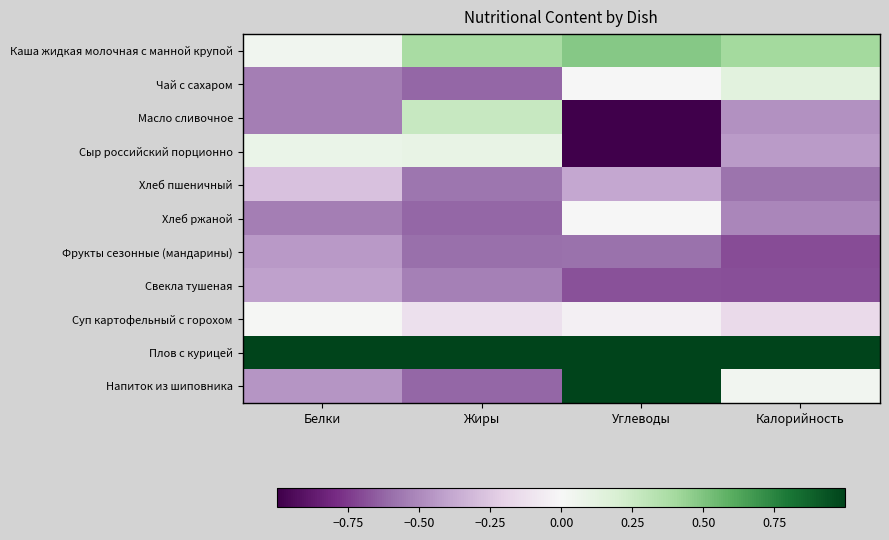

Reading left to right, list all the values displayed in this chart.

Каша жидкая молочная с манной крупой: Белки=0.0	Жиры=0.4	Углеводы=0.5	Калорийность=0.4
Чай с сахаром: Белки=-0.5	Жиры=-0.6	Углеводы=0.0	Калорийность=0.1
Масло сливочное: Белки=-0.5	Жиры=0.3	Углеводы=-1.2	Калорийность=-0.5
Сыр российский порционно: Белки=0.1	Жиры=0.1	Углеводы=-1.2	Калорийность=-0.4
Хлеб пшеничный: Белки=-0.3	Жиры=-0.6	Углеводы=-0.4	Калорийность=-0.6
Хлеб ржаной: Белки=-0.5	Жиры=-0.6	Углеводы=0.0	Калорийность=-0.5
Фрукты сезонные (мандарины): Белки=-0.4	Жиры=-0.6	Углеводы=-0.6	Калорийность=-0.7
Свекла тушеная: Белки=-0.4	Жиры=-0.5	Углеводы=-0.7	Калорийность=-0.7
Суп картофельный с горохом: Белки=0.0	Жиры=-0.1	Углеводы=-0.0	Калорийность=-0.2
Плов с курицей: Белки=3.1	Жиры=2.9	Углеводы=2.4	Калорийность=3.0
Напиток из шиповника: Белки=-0.5	Жиры=-0.6	Углеводы=1.1	Калорийность=0.0